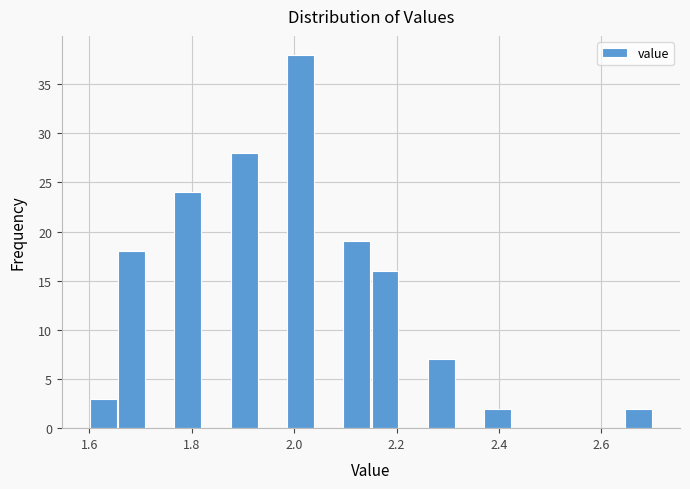

Around what value on the x-axis is the tallest bar? Give the approximate position of its centre, as read against the axis.

2.02